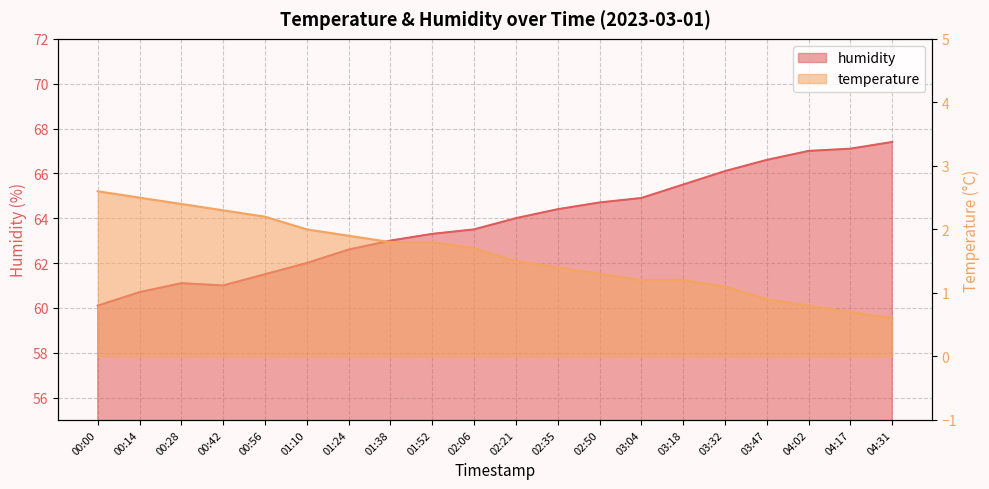

Is it true that humidity equals 64.7 at 02:50?

True